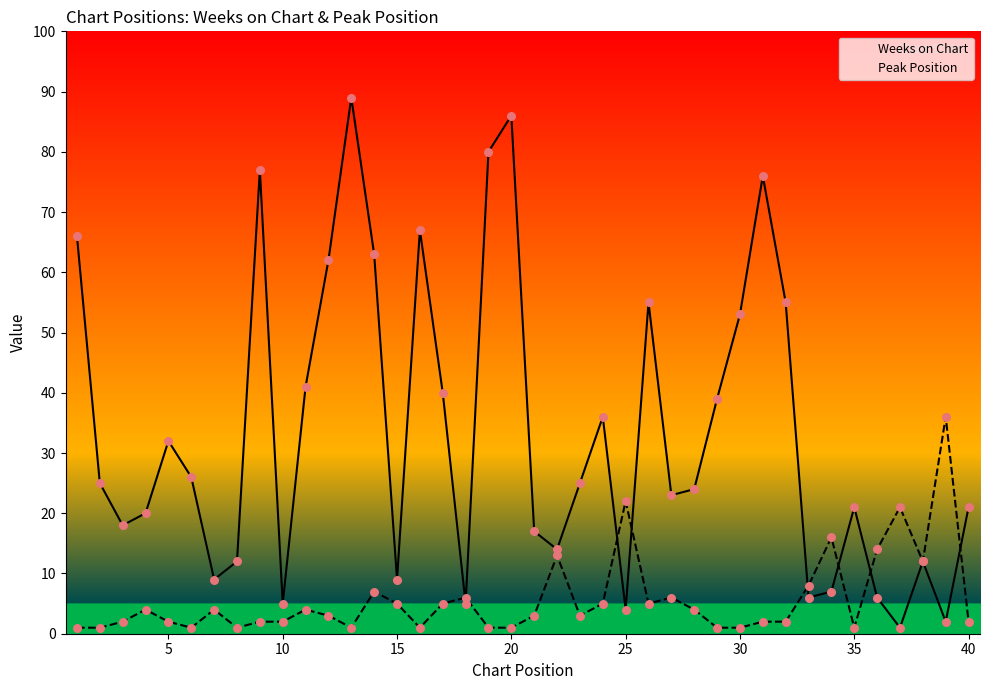

Which series has the widest spread of Y values?

Weeks on Chart